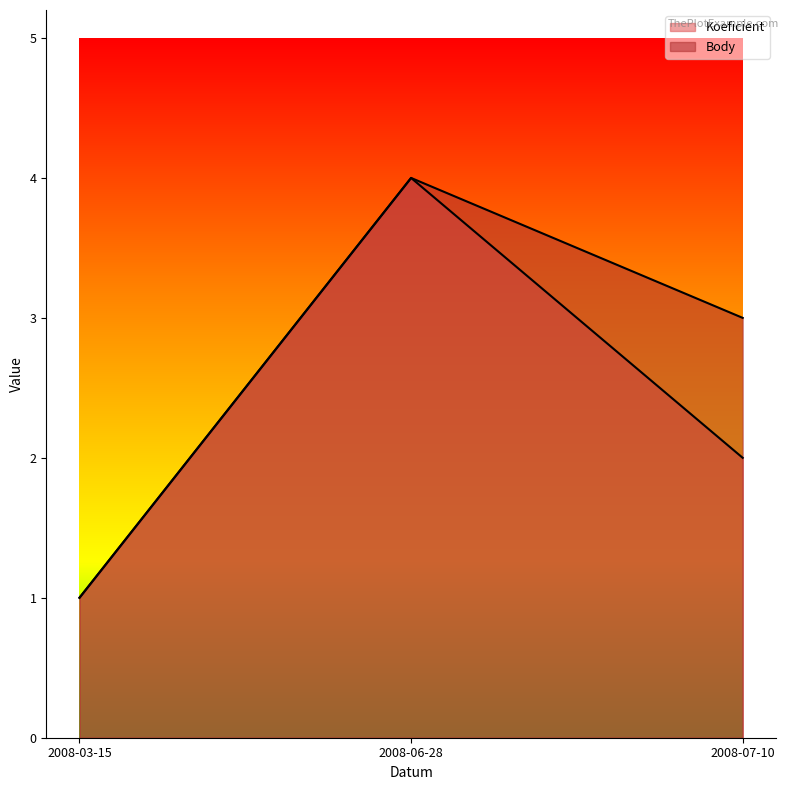

Reading left to right, transcribe all the data shown in this chart.

Koeficient: 1	4	2
Body: 1	4	3